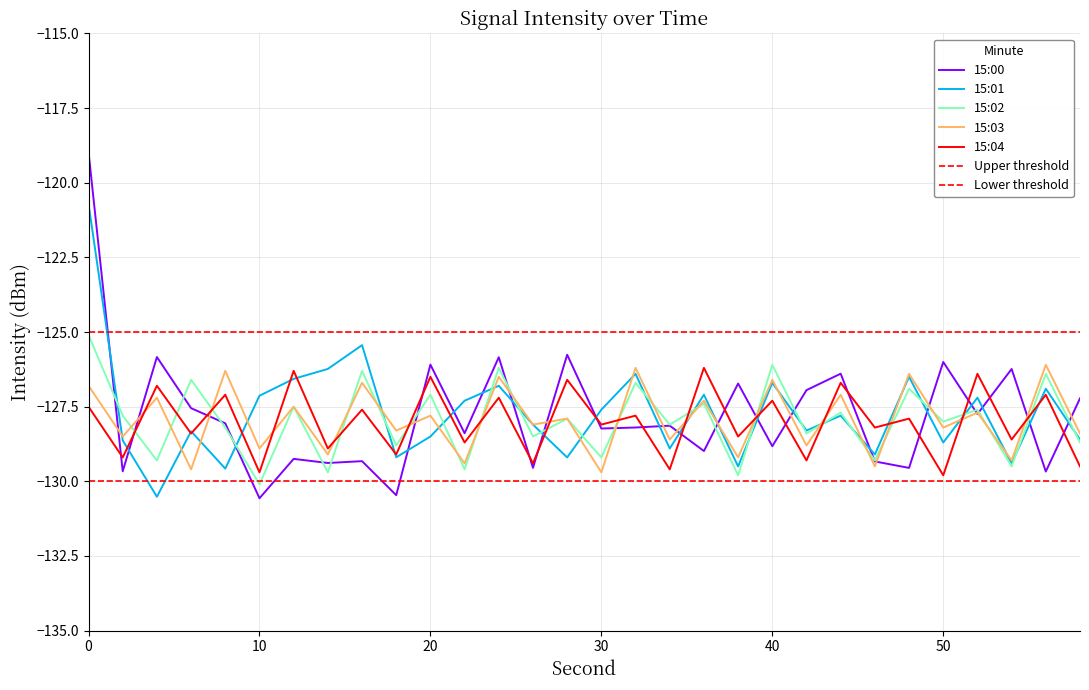

How many intersections are there between 15:02 and 15:04?

14